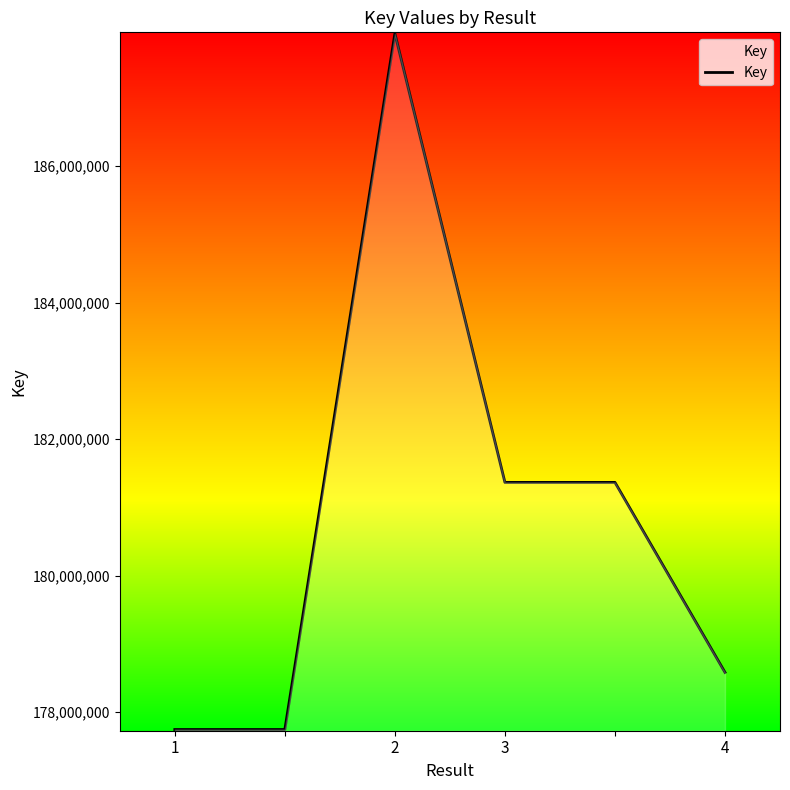

What is the difference between the maximum and minimum values?

10192898